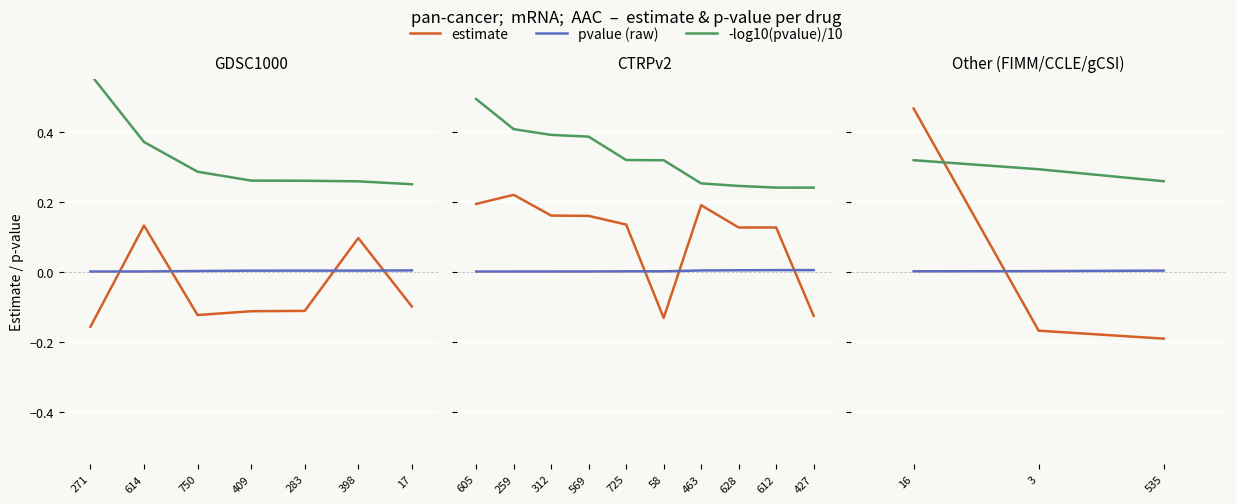

At which label is pvalue (raw) closest to 0?

16